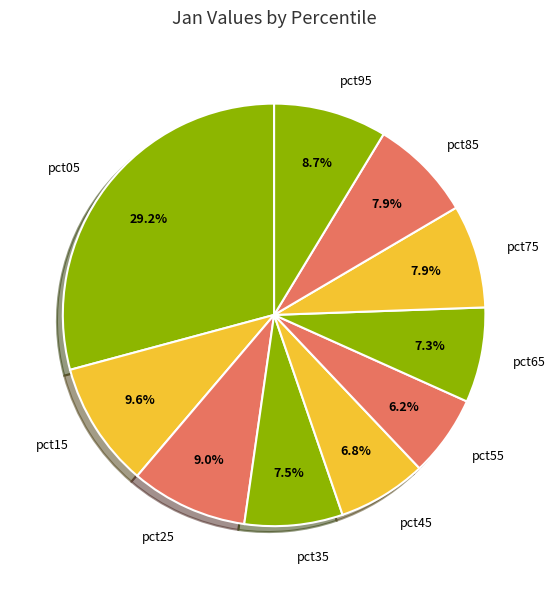

Count the number of slices in the pie.

10